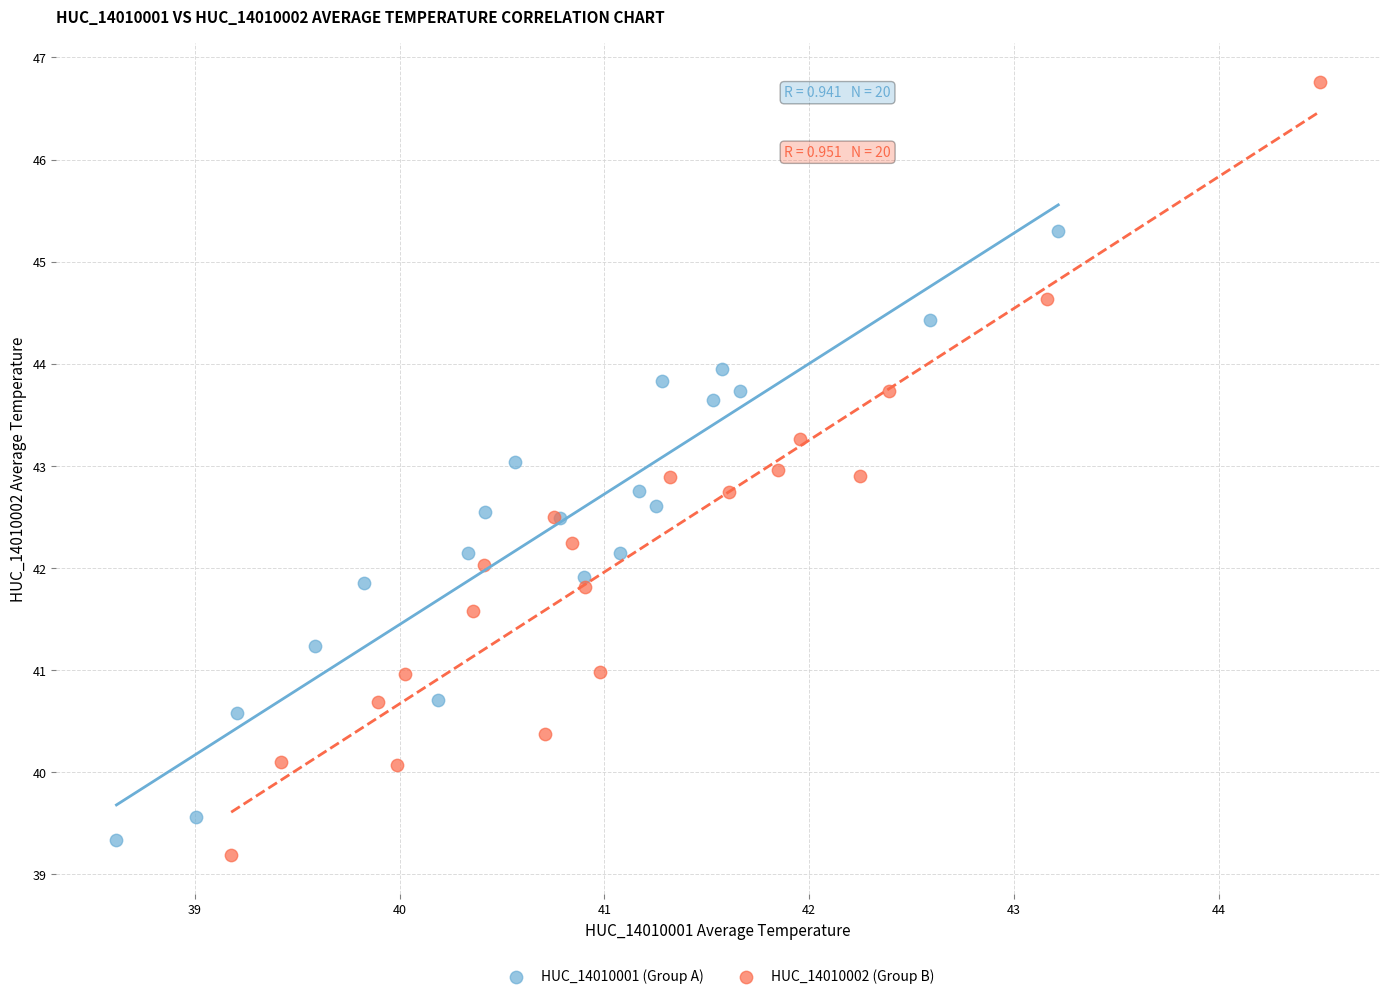

Which series contains the highest Y value?

HUC_14010002 (Group B)